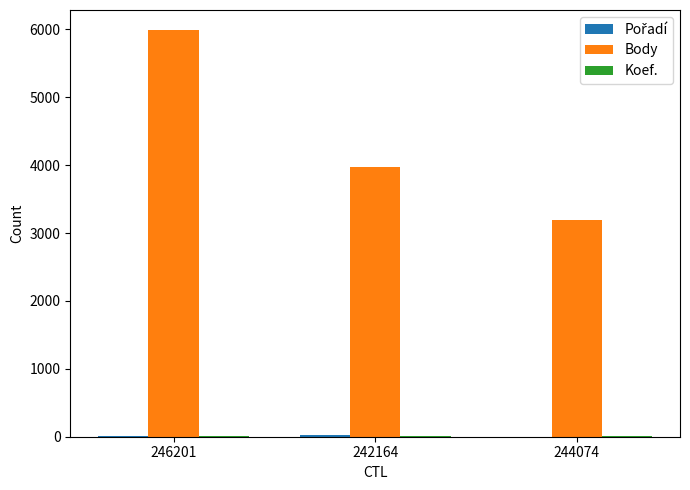

Between 246201 and 242164, which series saw the biggest shift?

Body